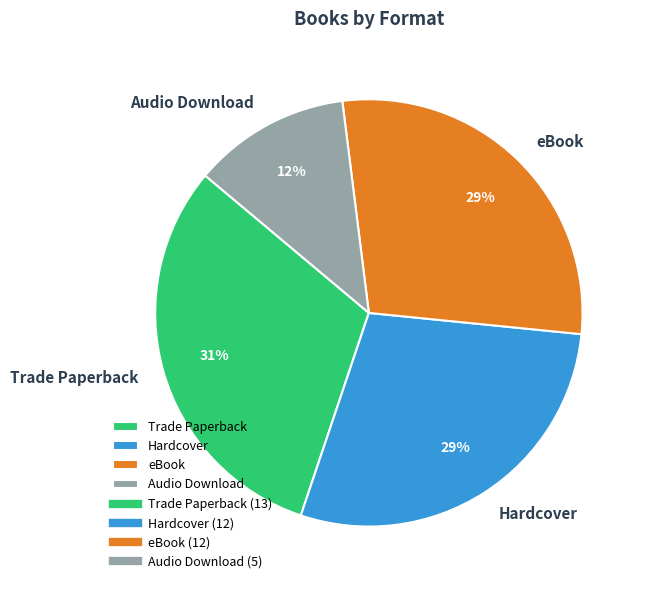

Which category has the biggest portion of the pie?

Trade Paperback